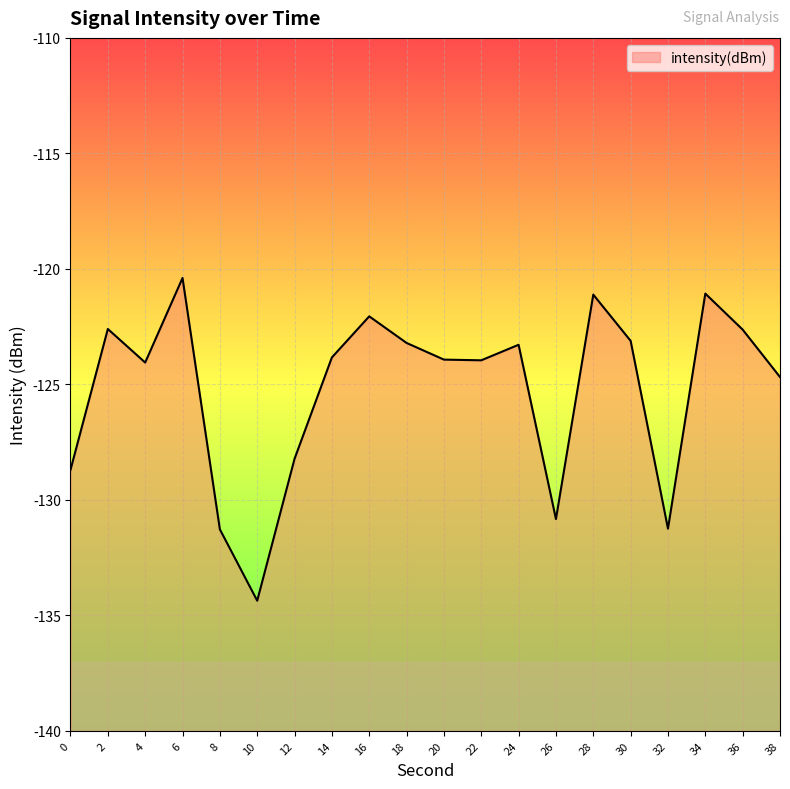

Reading left to right, what are all the values shown in this chart?

0=-128.7	2=-122.6	4=-124.1	6=-120.4	8=-131.3	10=-134.4	12=-128.2	14=-123.8	16=-122.1	18=-123.2	20=-123.9	22=-124.0	24=-123.3	26=-130.8	28=-121.1	30=-123.1	32=-131.2	34=-121.1	36=-122.6	38=-124.7